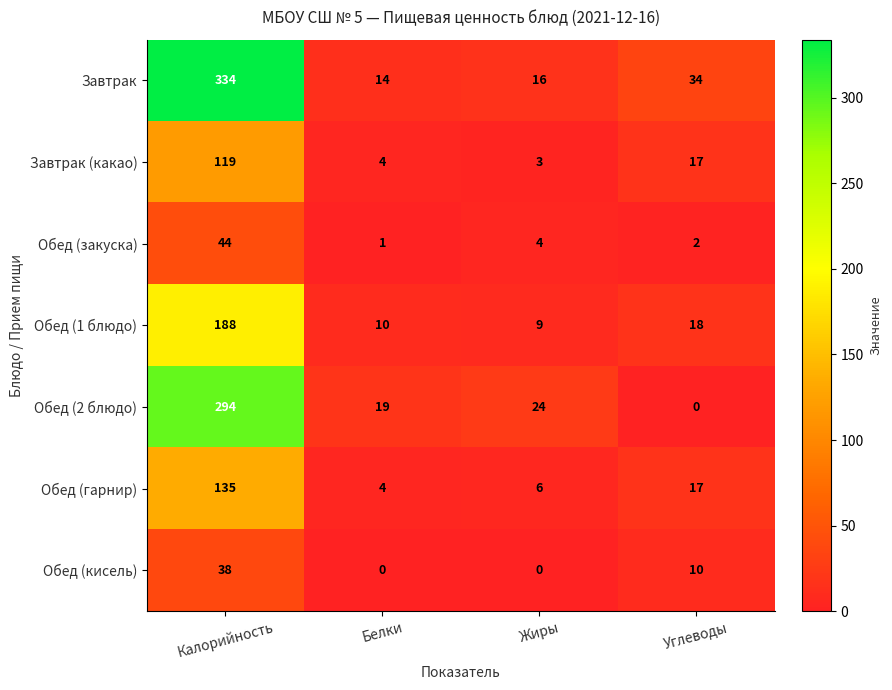

Is the value of Обед (закуска) at Жиры greater than the value of Обед (2 блюдо) at Углеводы?

Yes